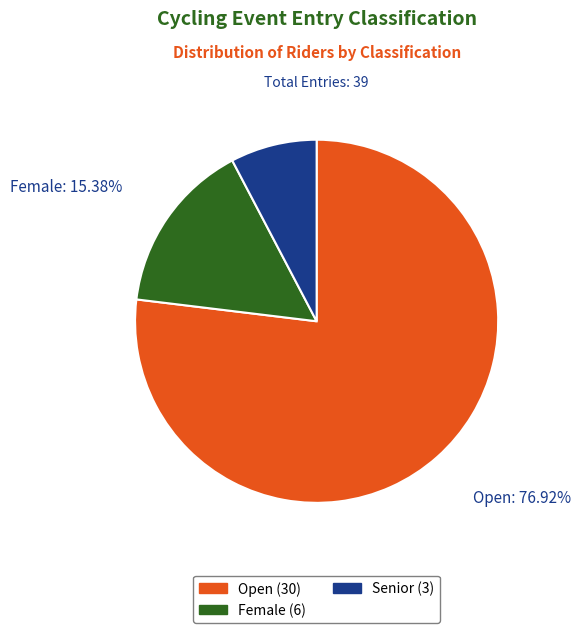

Count the number of slices in the pie.

3